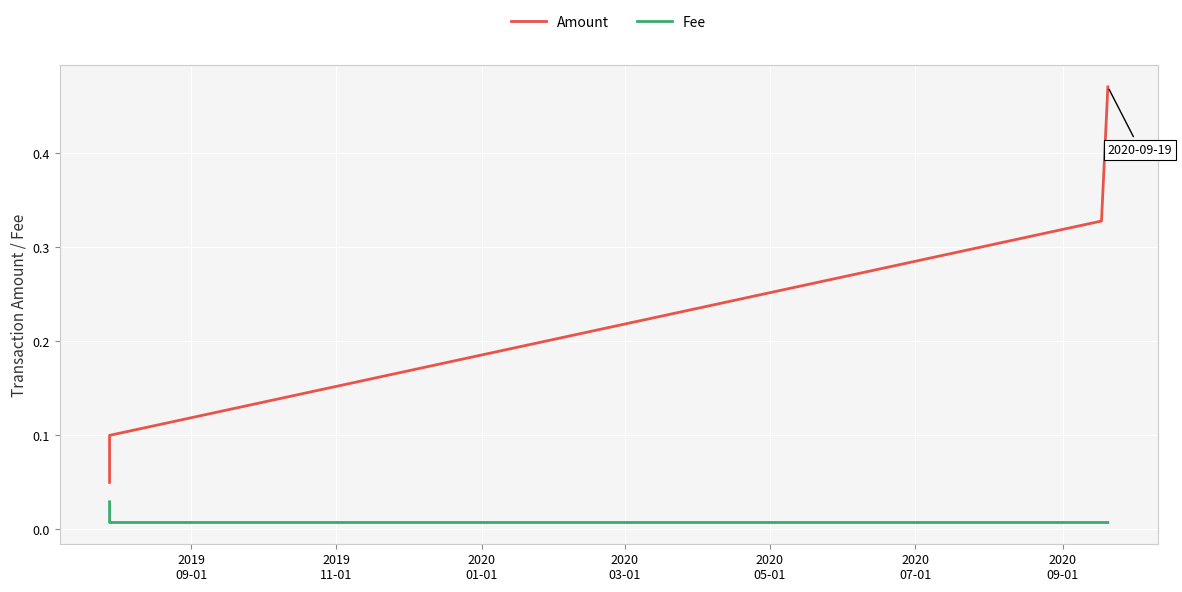

List the series in order of their peak value, lowest first.

Fee, Amount